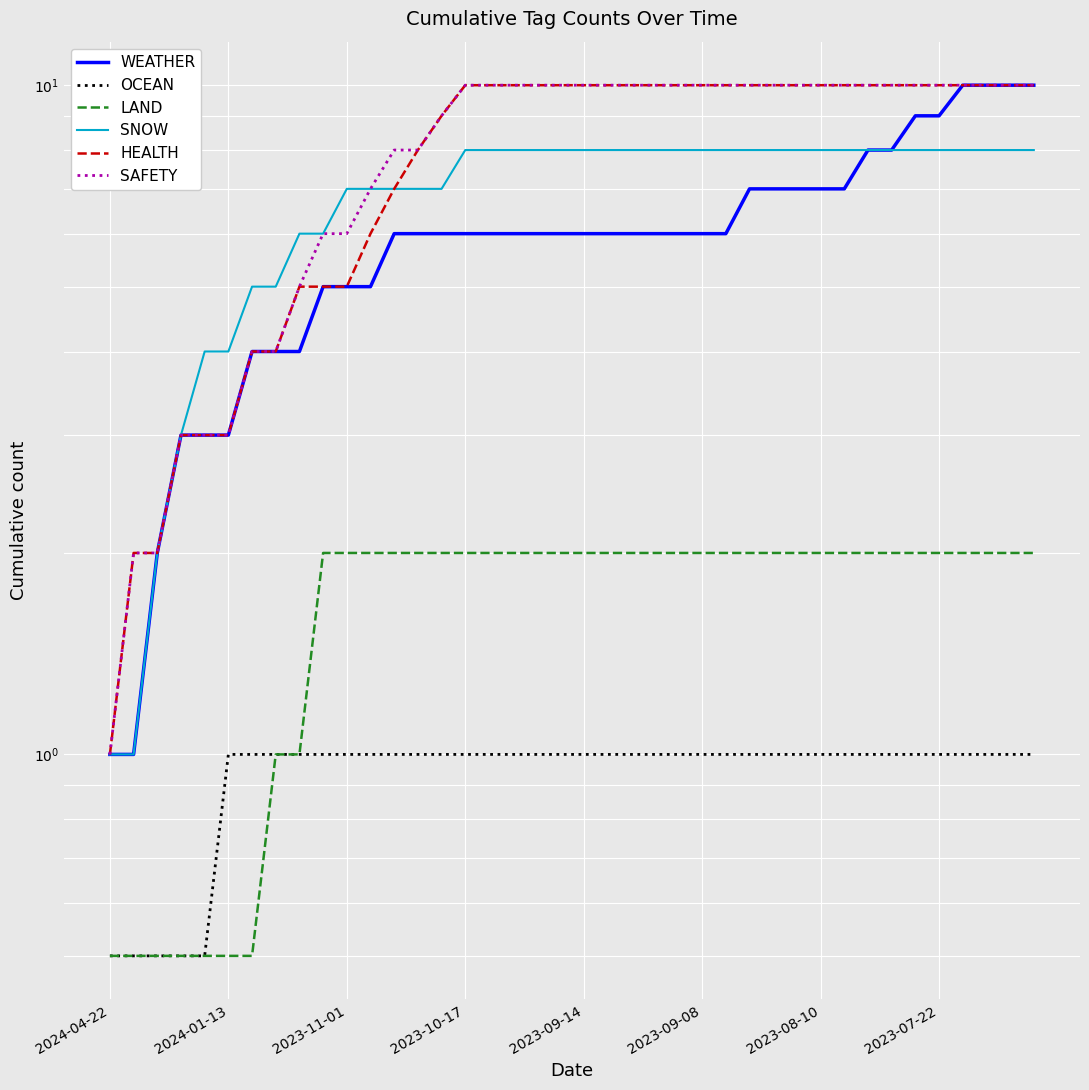

Which series has the widest spread of values?

WEATHER